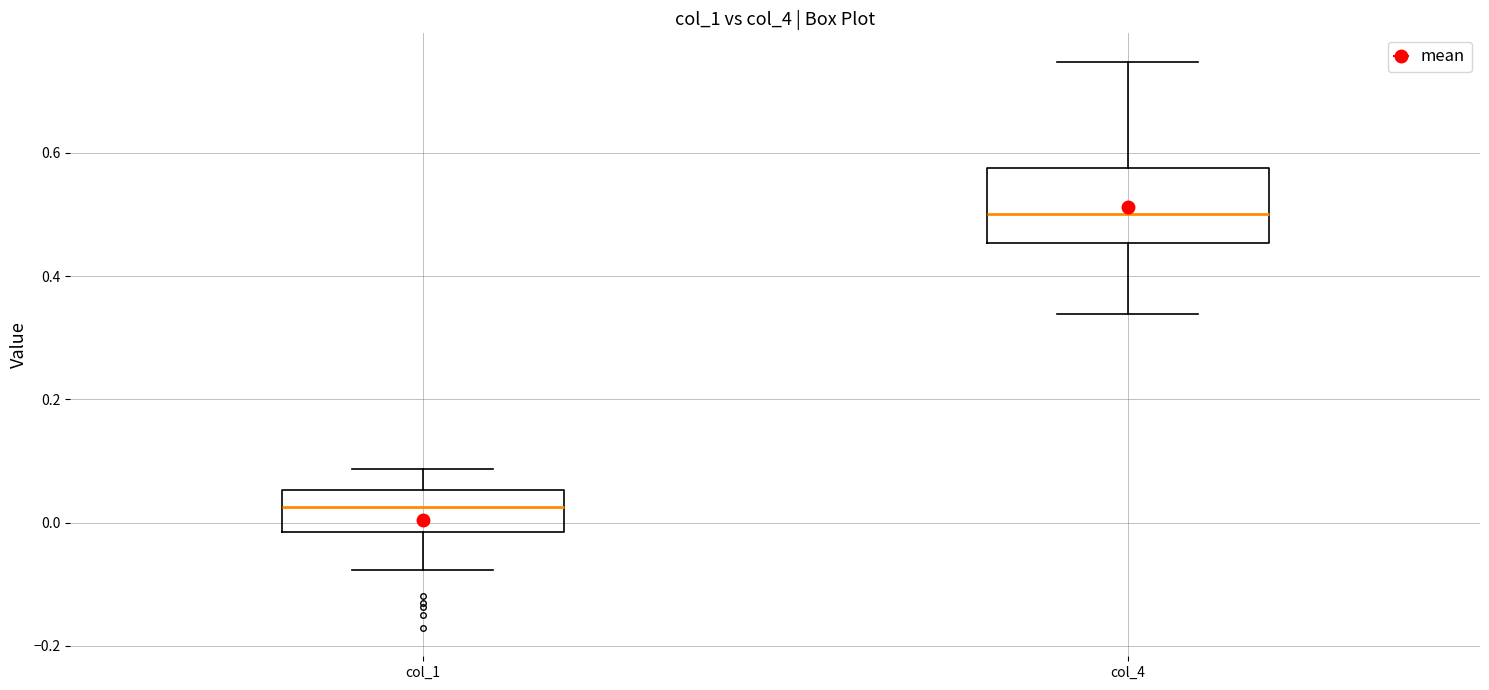

Reading left to right, read every box against the y-axis: the position of its median line, the range the box covers, and the ends of its whiskers. The values are not printed on the chart, so give them approximately, as read against the axis.

col_1: median 0.02, box -0.02 to 0.06, whiskers -0.08 to 0.08
col_4: median 0.50, box 0.46 to 0.58, whiskers 0.34 to 0.74